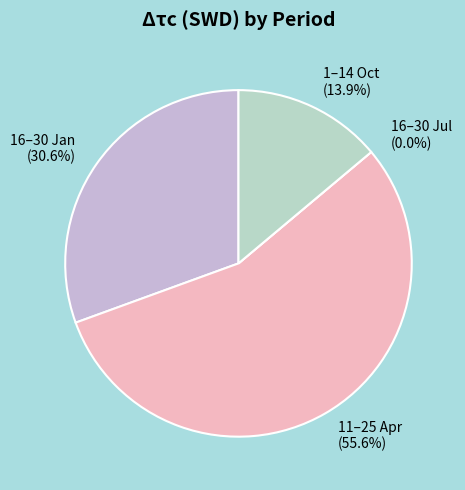

Is there any slice that represents more than half of the pie?

Yes